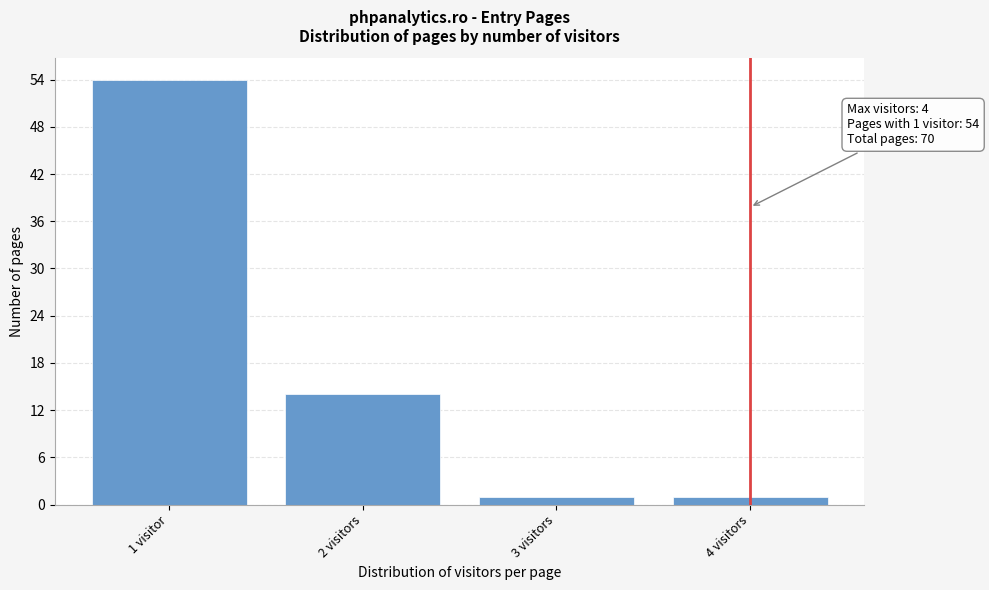

Reading left to right, list all the values displayed in this chart.

54	14	1	1